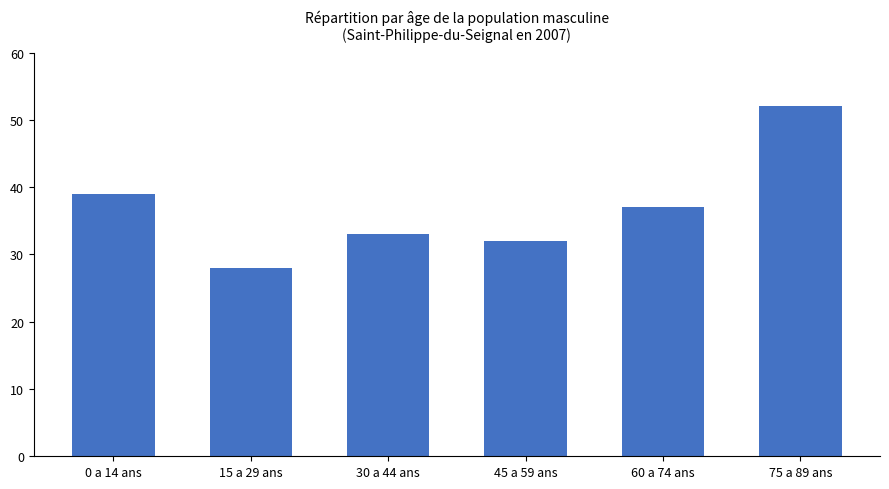

Is it true that the value at 30 a 44 ans is 33?

True